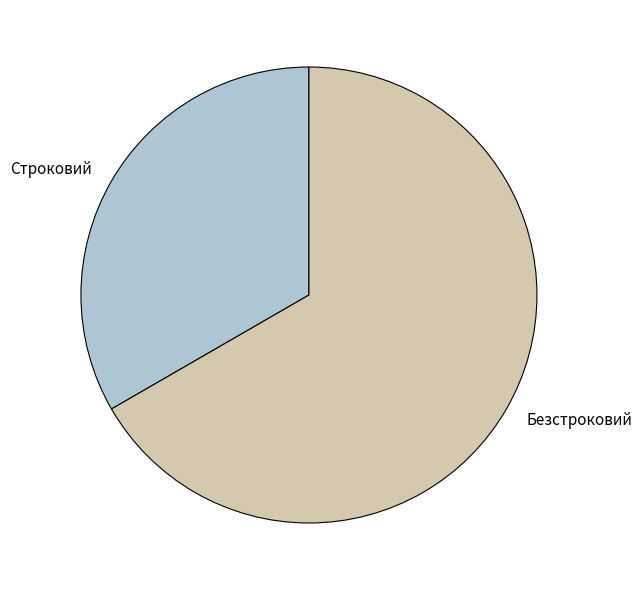

Between Безстроковий and Строковий, which is larger?

Безстроковий